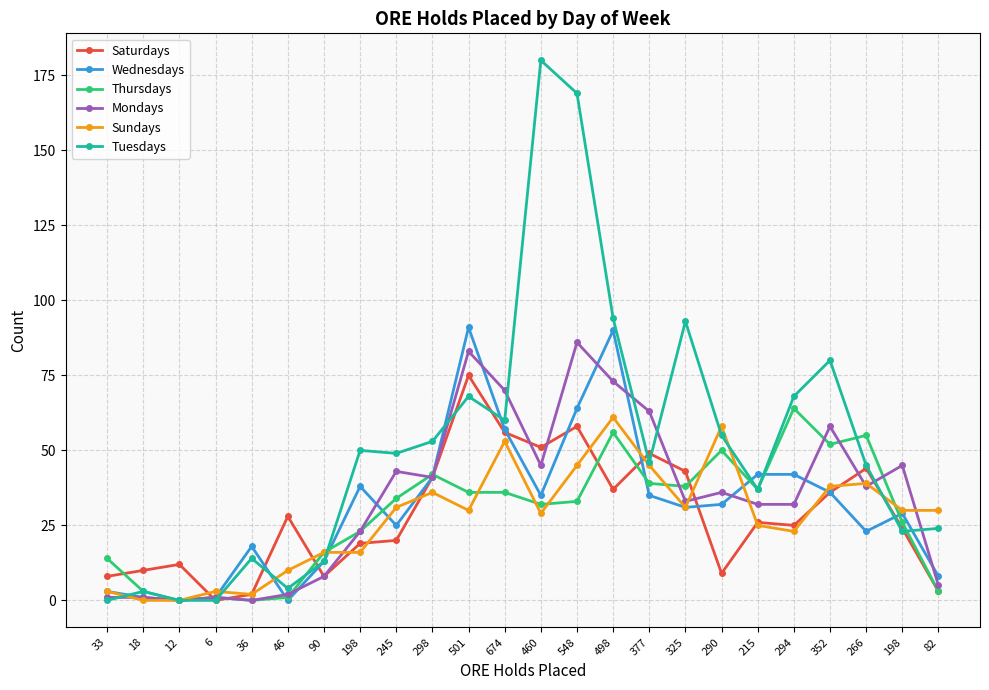

How many values in the Tuesdays series are below 49?

12